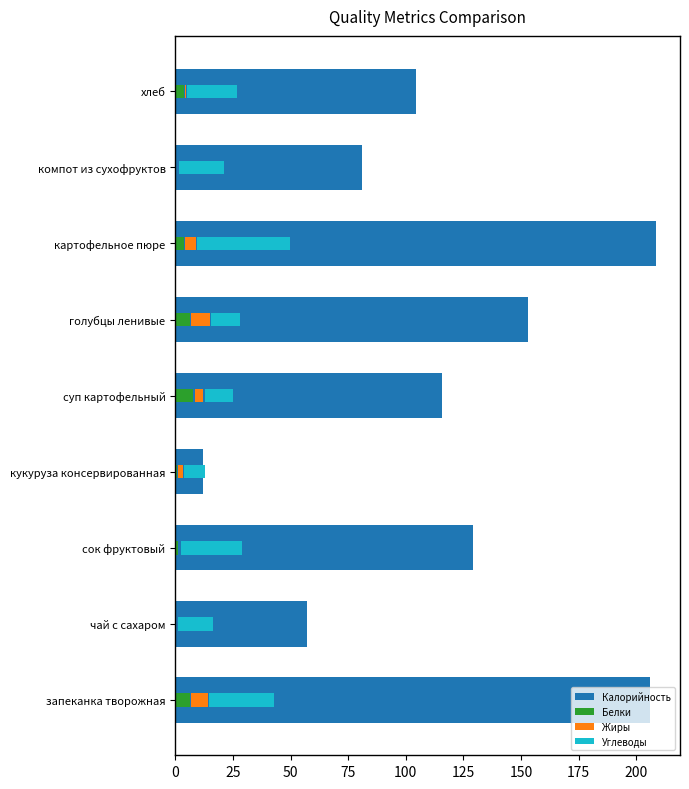

Reading left to right, transcribe all the data shown in this chart.

Калорийность: 0=206.0	25=57.0	50=129.0	75=12.0	100=115.7	125=153.0	150=208.5	175=81.0	200=104.4
Белки: 0=6.2	25=0.2	50=1.4	75=0.6	100=7.9	125=6.3	150=3.7	175=0.5	200=3.6
Жиры: 0=7.6	25=0.0	50=0.0	75=2.3	100=3.8	125=8.1	150=4.6	175=0.0	200=0.5
Углеводы: 0=28.2	25=15.1	50=26.6	75=9.0	100=12.4	125=12.6	150=40.5	175=19.8	200=21.5